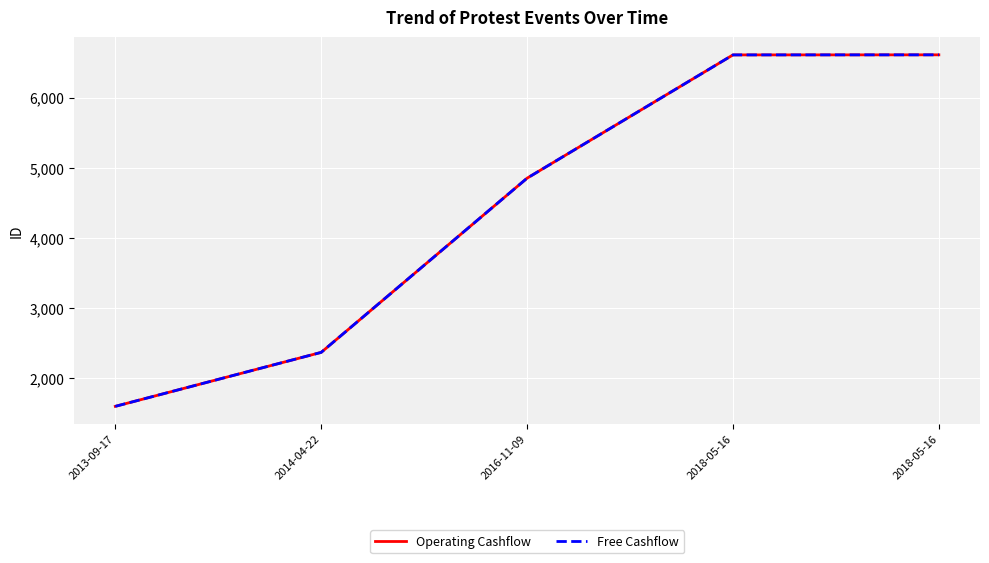

Read the Operating Cashflow value at 2013-09-17.

1595